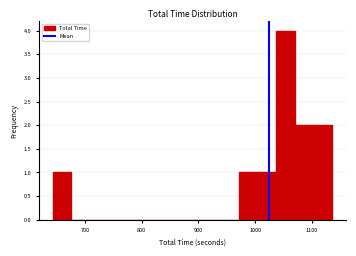

Around what value on the x-axis is the tallest bar? Give the approximate position of its centre, as read against the axis.

1050